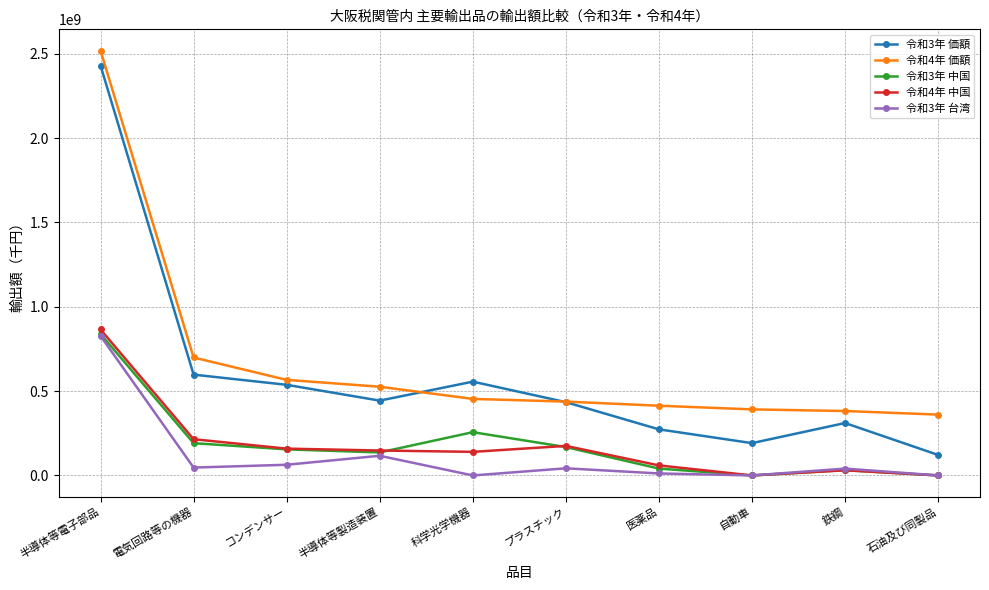

How many data points does each series have?

10